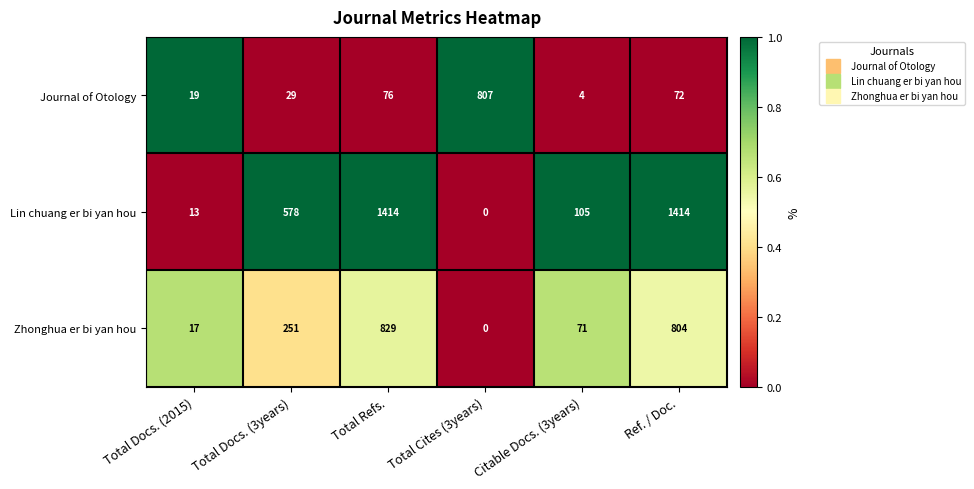

Reading left to right, list all the values displayed in this chart.

Journal of Otology: 19	29	76	807	4	72
Lin chuang er bi yan hou: 13	578	1414	0	105	1414
Zhonghua er bi yan hou: 17	251	829	0	71	804